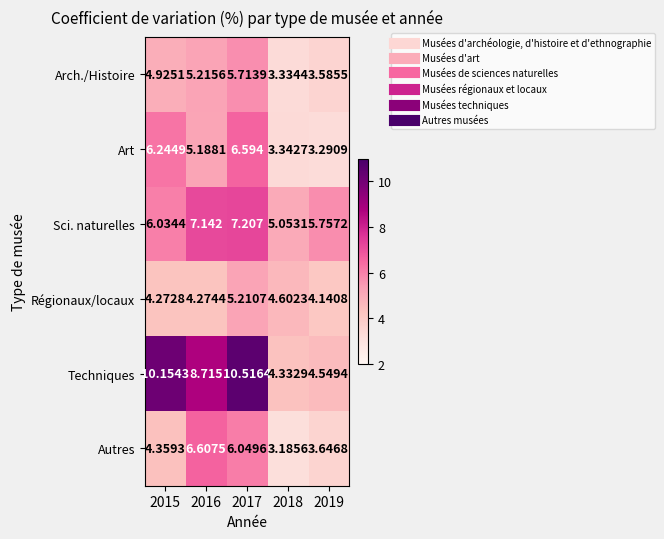

At how many categories does at least one series exceed 7?

3